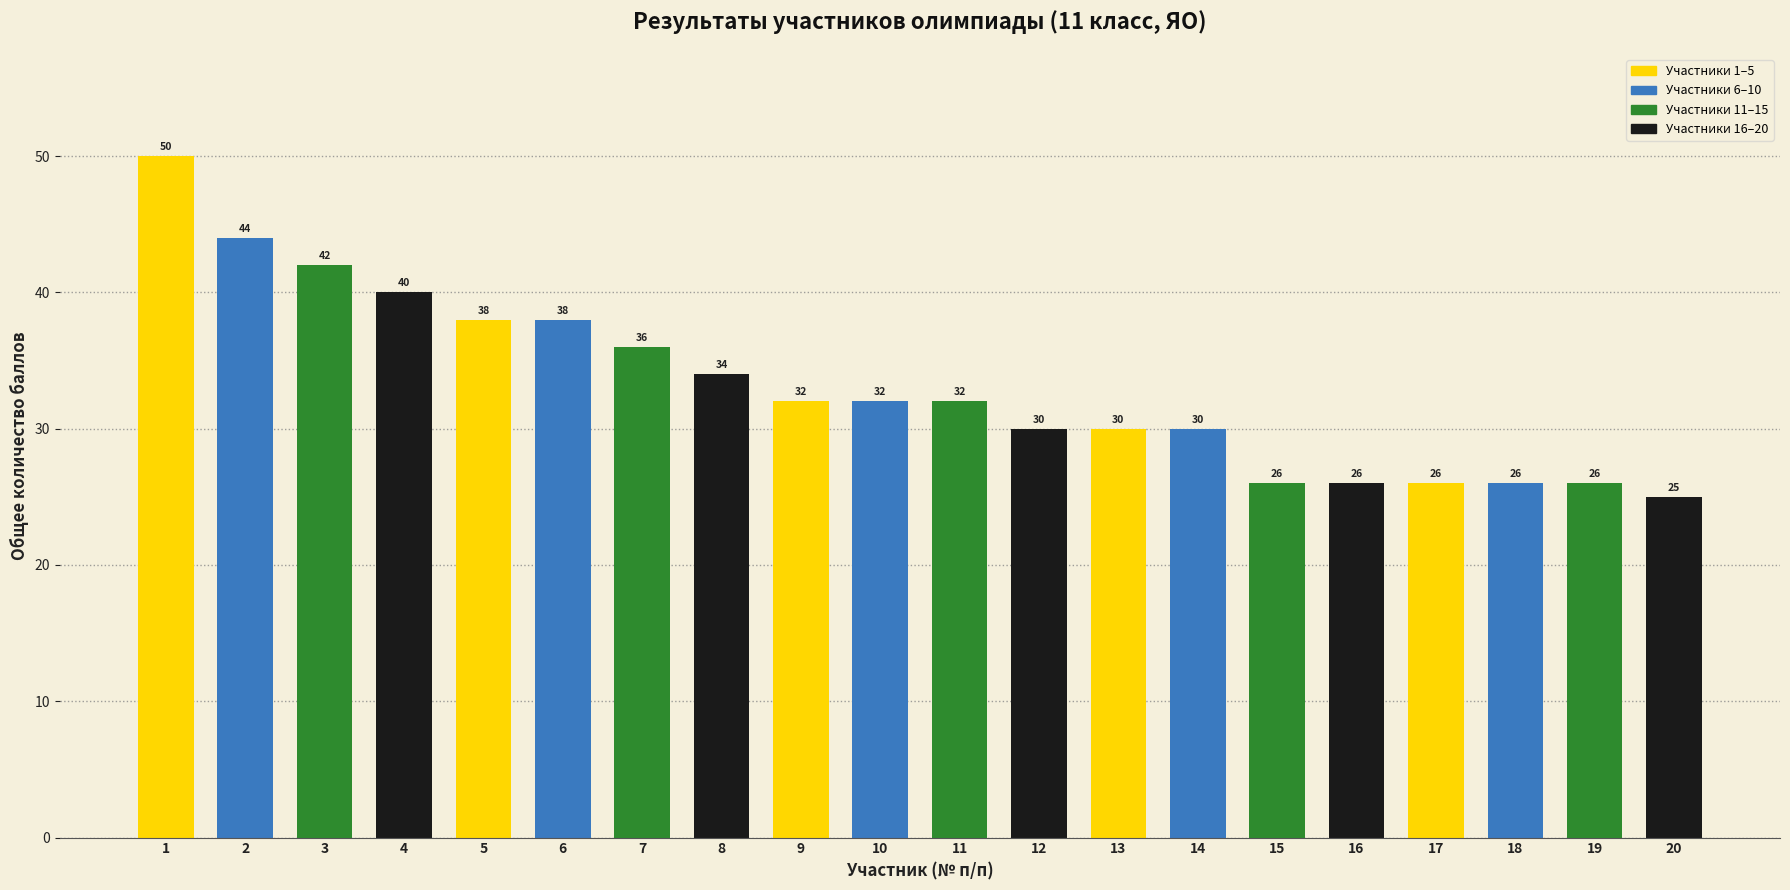

Reading left to right, extract all data points from this chart.

1=50	2=44	3=42	4=40	5=38	6=38	7=36	8=34	9=32	10=32	11=32	12=30	13=30	14=30	15=26	16=26	17=26	18=26	19=26	20=25